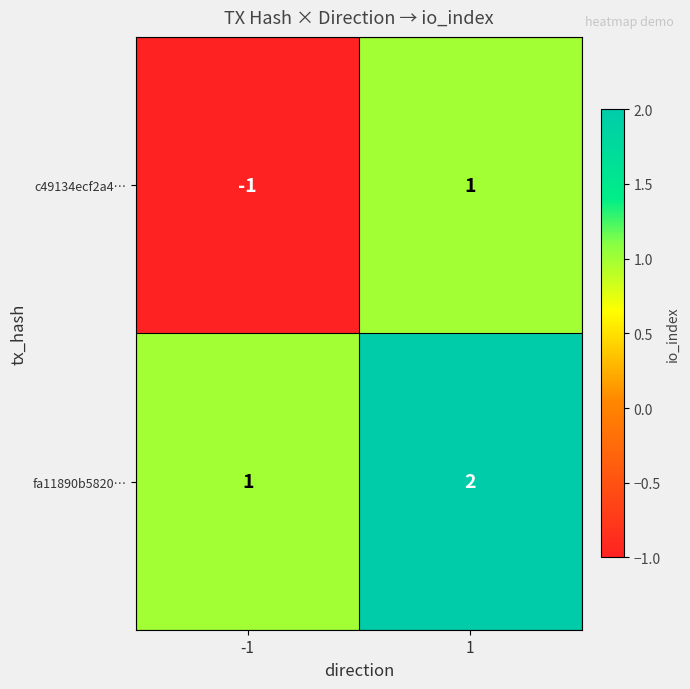

What is the sum of the fa11890b5820… values at -1 and 1?

3